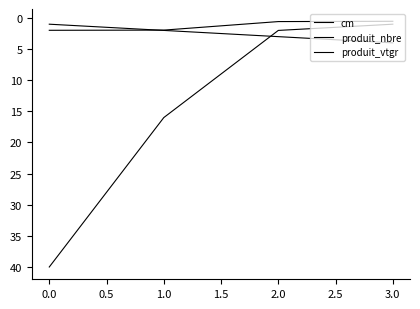

Does the chart have visible grid lines?

No